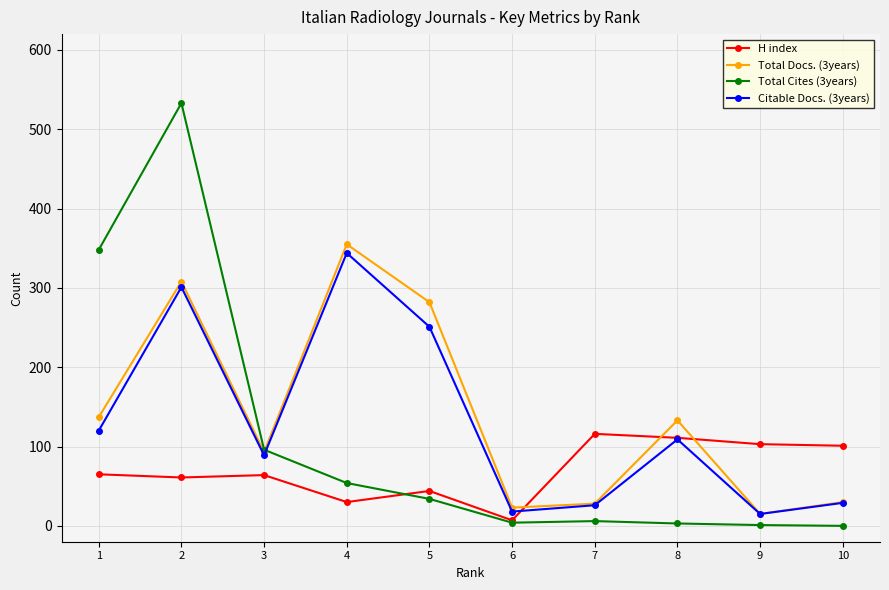

Which series has the largest range (max minus min)?

Total Cites (3years)